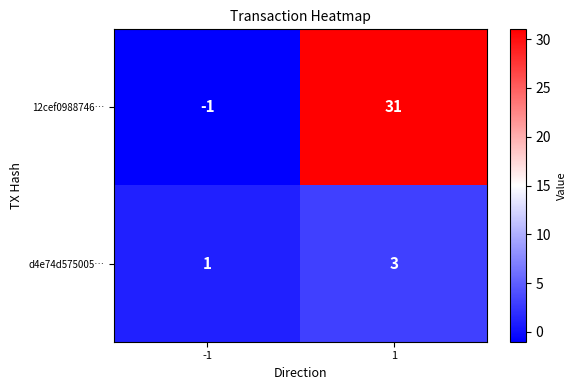

Reading left to right, what are all the values shown in this chart?

12cef0988746…: -1=-1	1=31
d4e74d575005…: -1=1	1=3